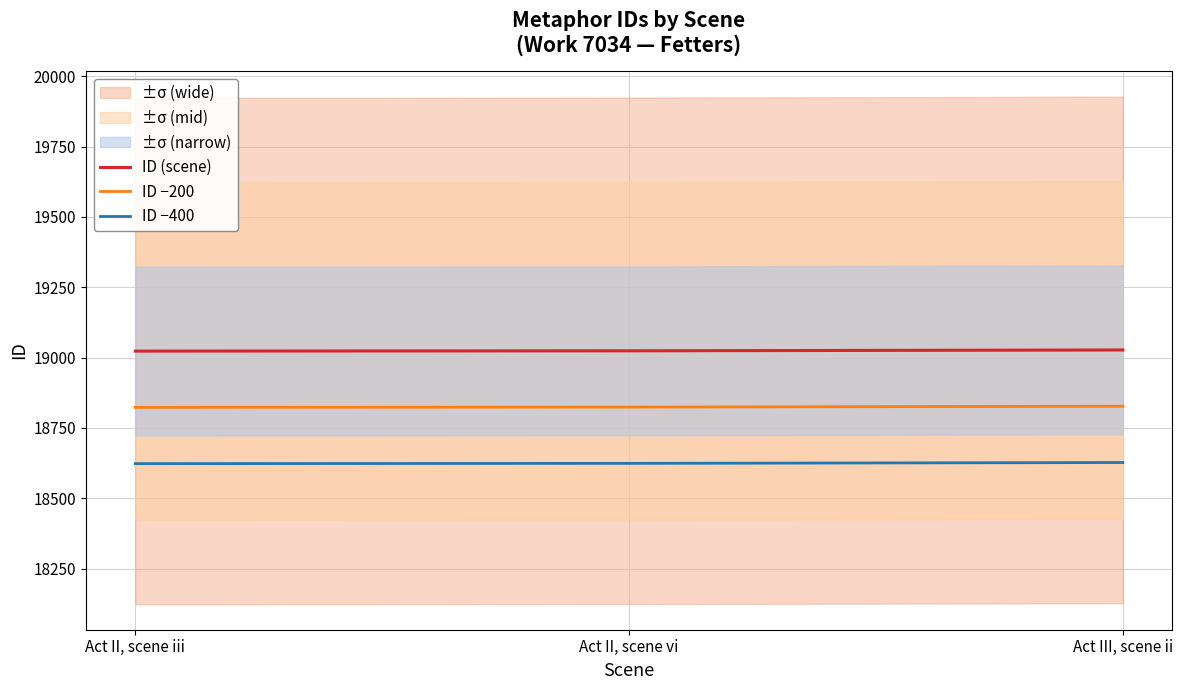

What is the value of the ID −400 point at the 1st from the left?

18623